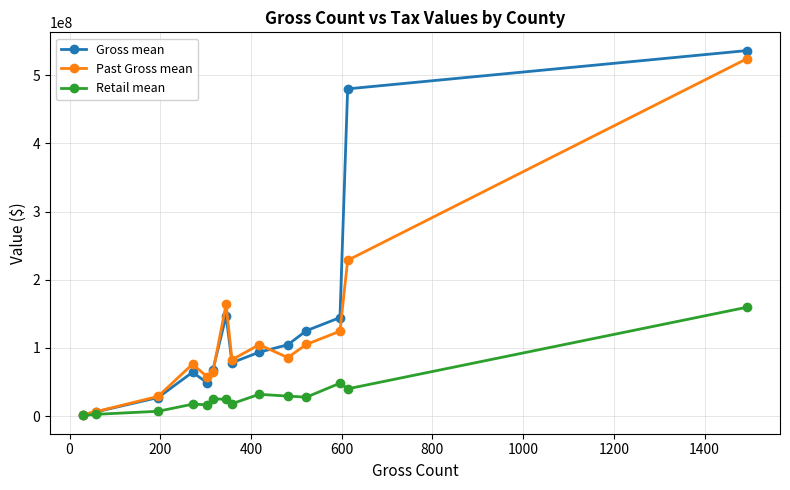

Which series has the widest spread of values?

Gross mean